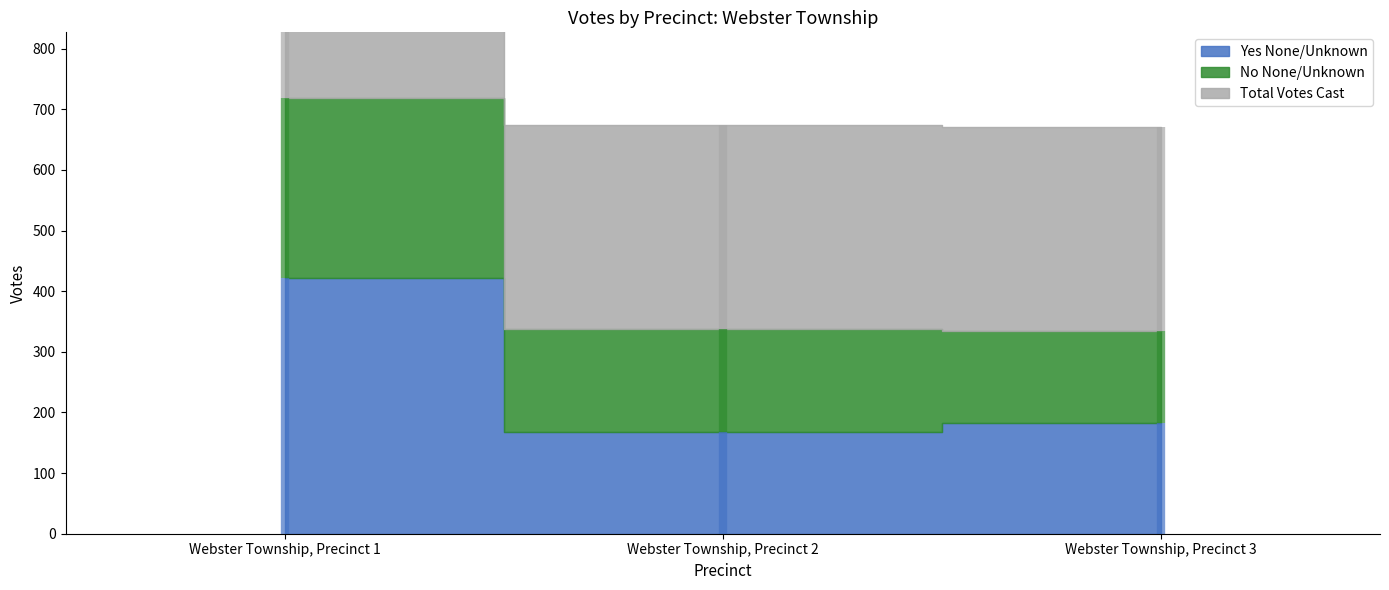

What is the sum of all Yes None/Unknown values?

771